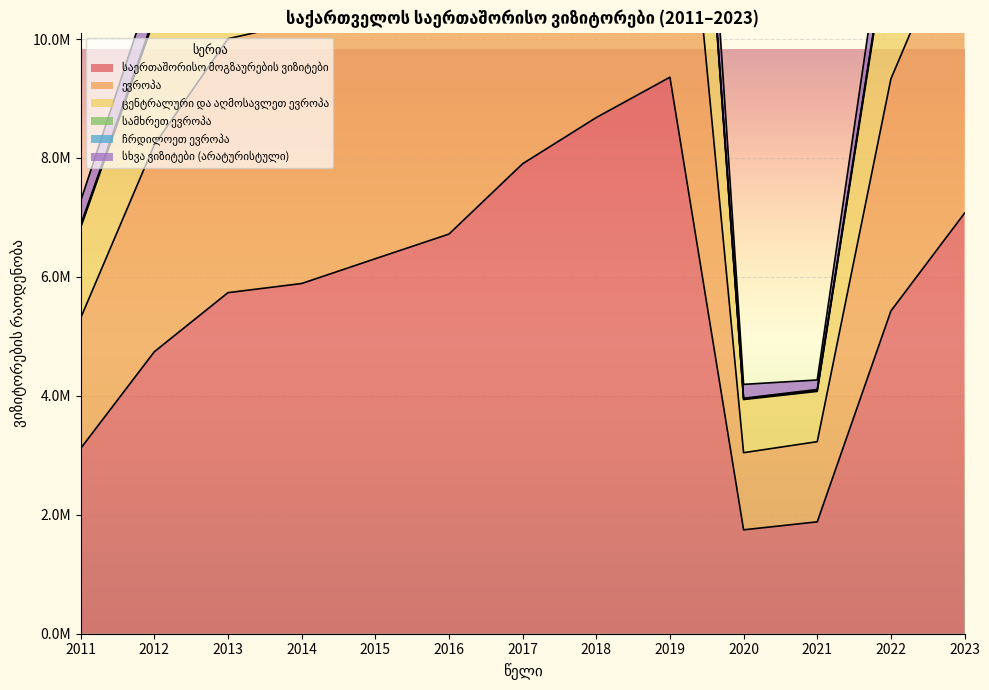

The value of ცენტრალური და აღმოსავლეთ ევროპა at 2013 is 13672382. True or false?

True